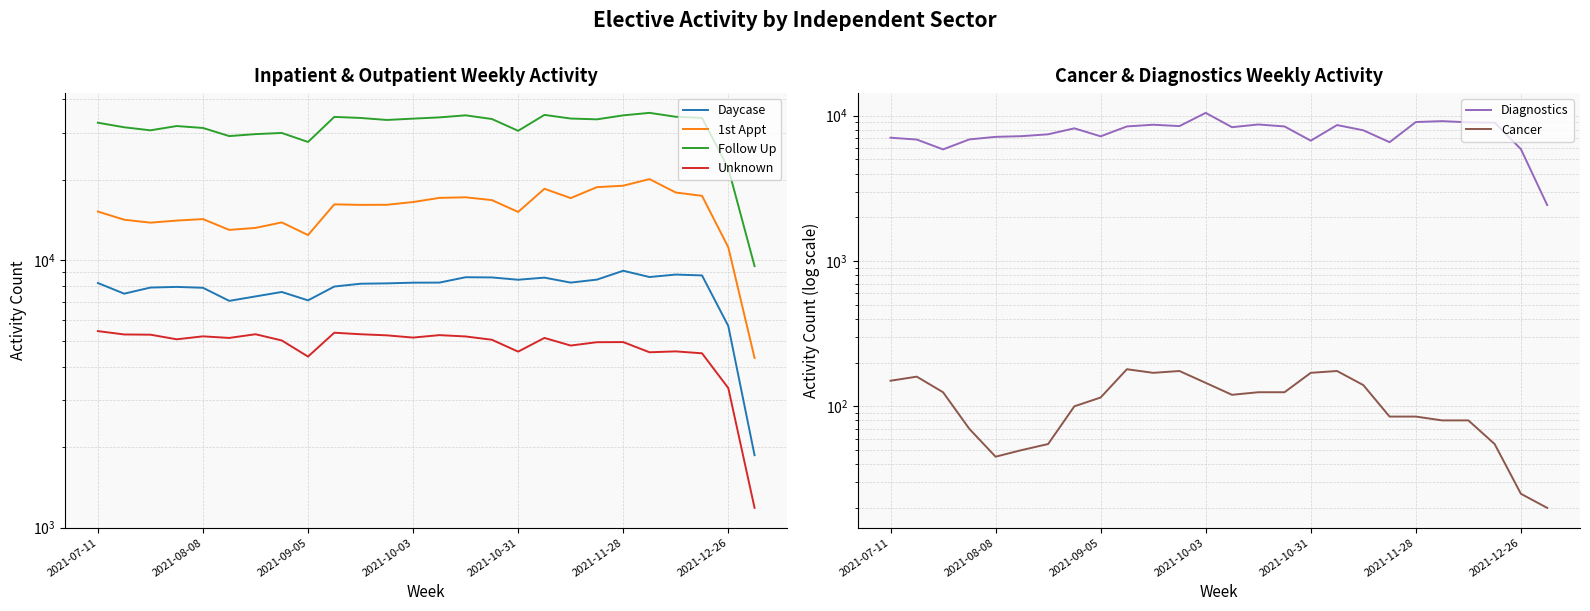

What is the lowest value of the Cancer series?

20